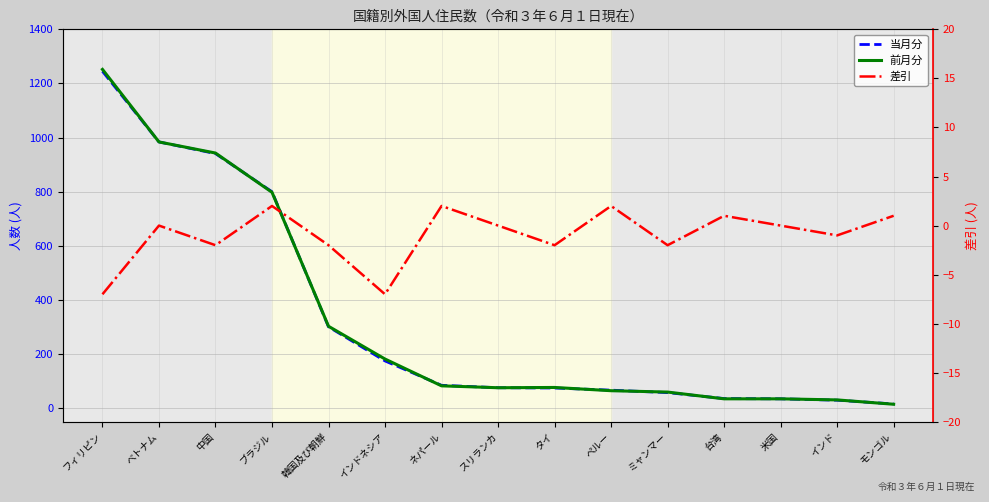

How many categories are shown in the chart?

15